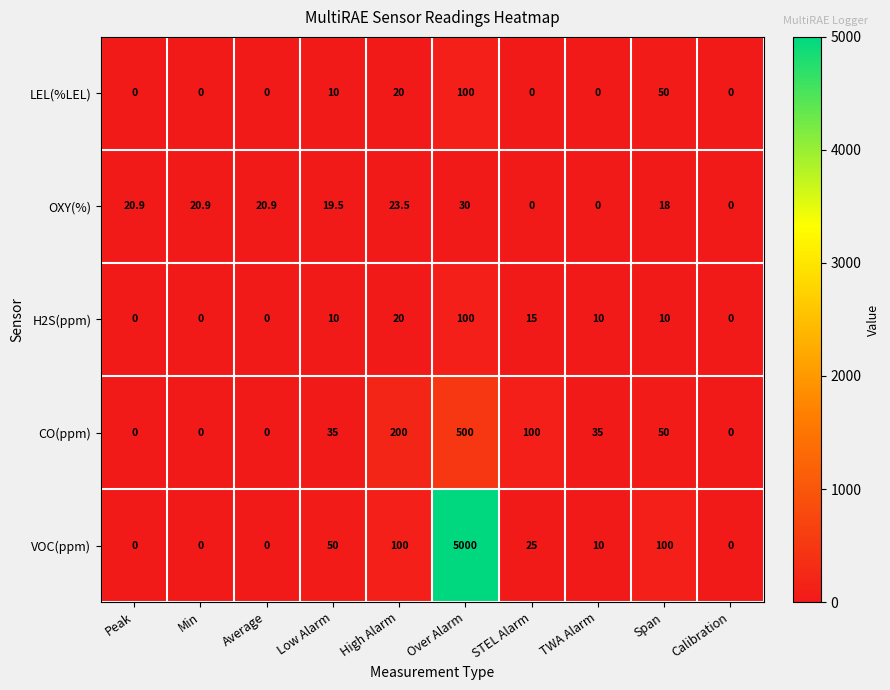

What is the spread (max minus min) of values at High Alarm?

180.0